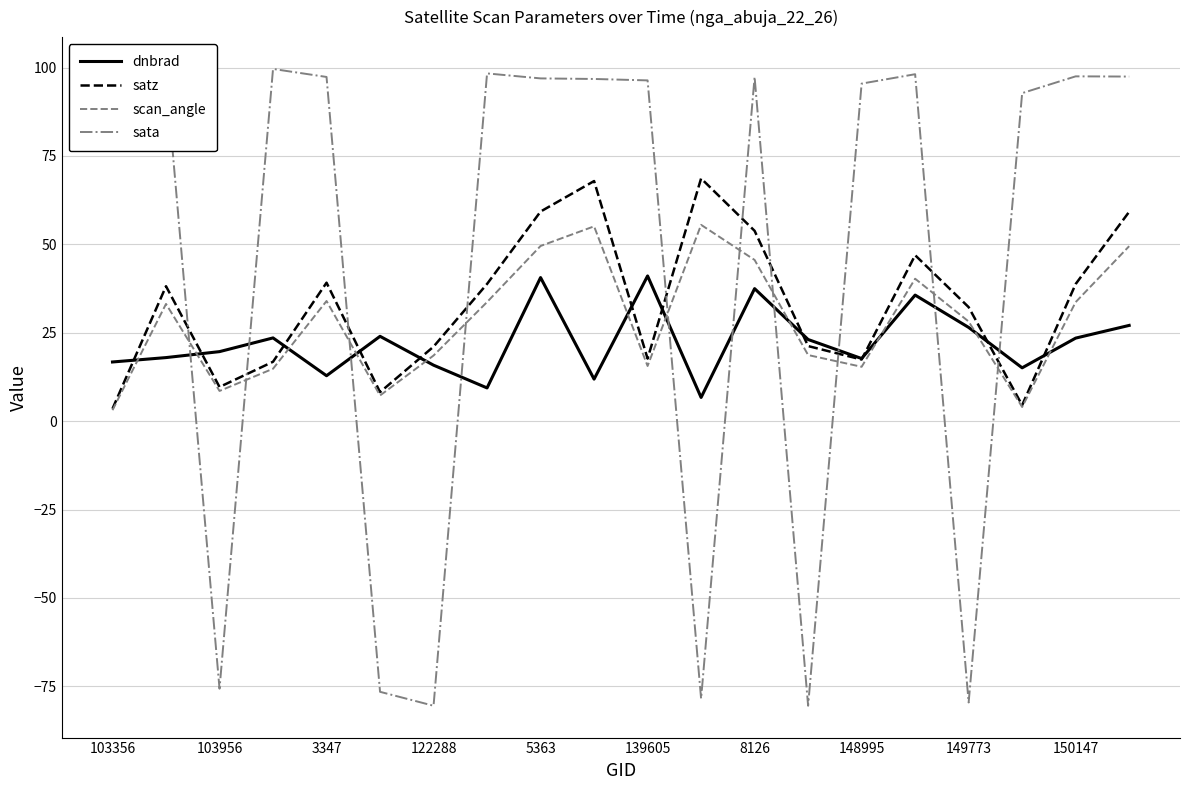

What is the difference between the maximum and minimum values in the sata series?

180.1